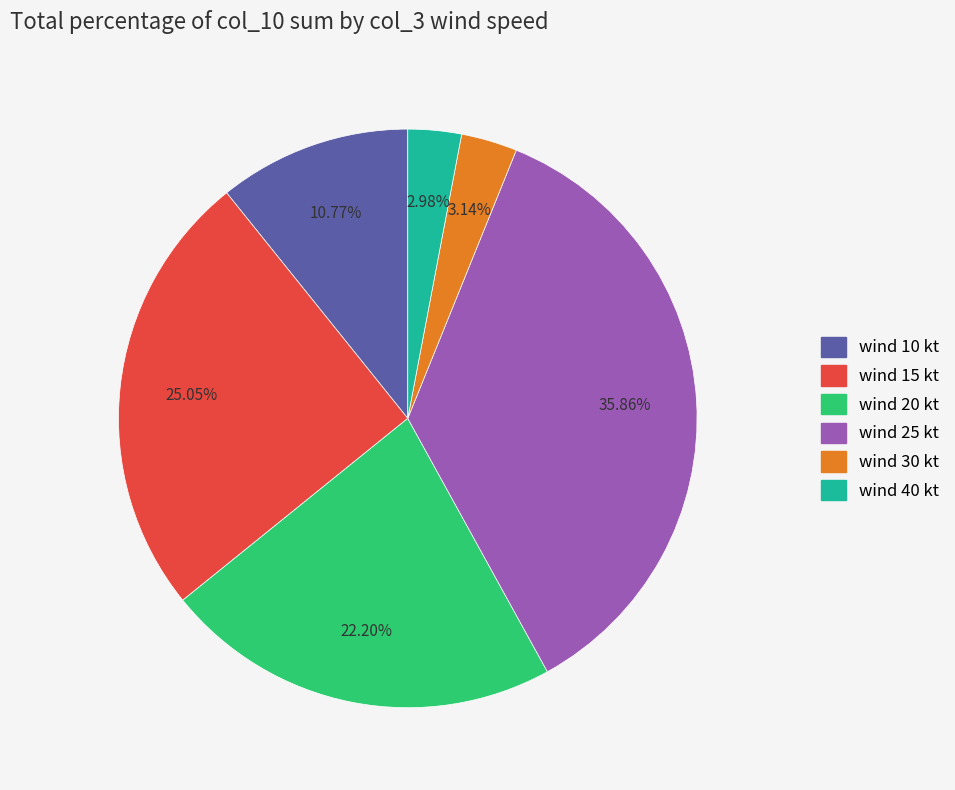

Is there a majority slice in this chart?

No